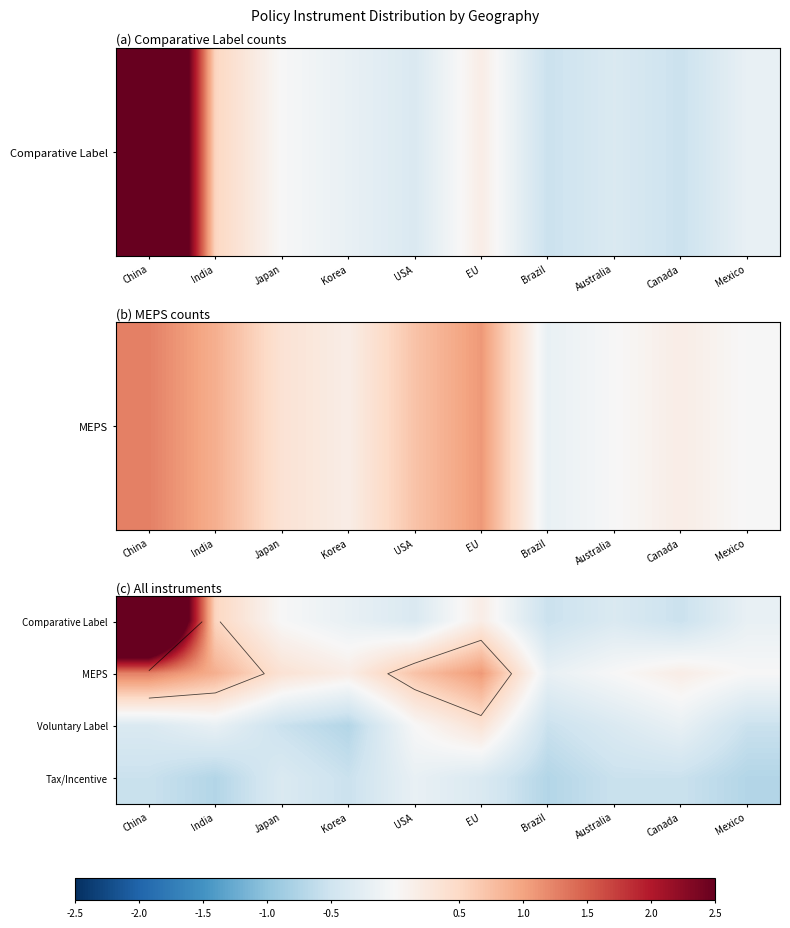

What is the sum of the MEPS values at China and India?

2.2